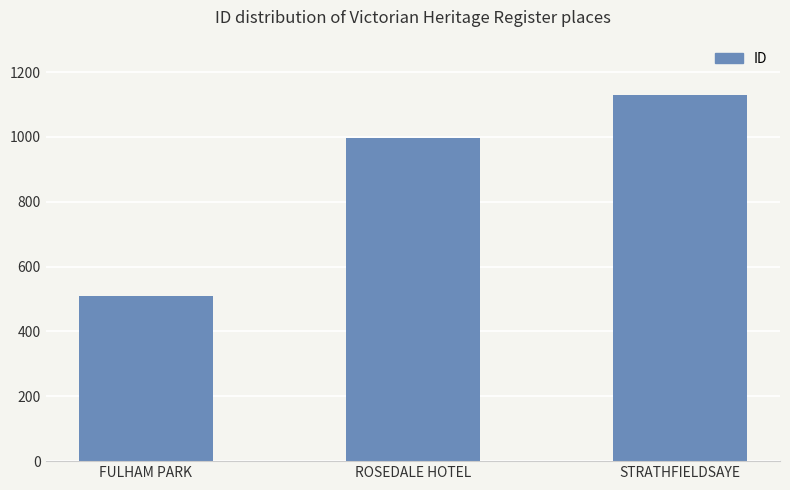

Reading left to right, transcribe all the data shown in this chart.

510	996	1128